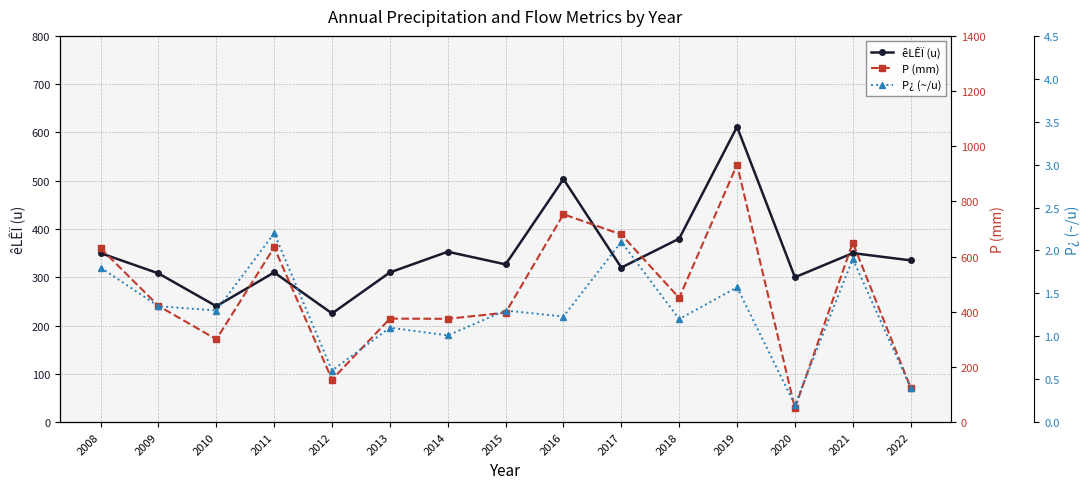

True or false: êLÊÏ (u) and P (mm) intersect in this chart.

True